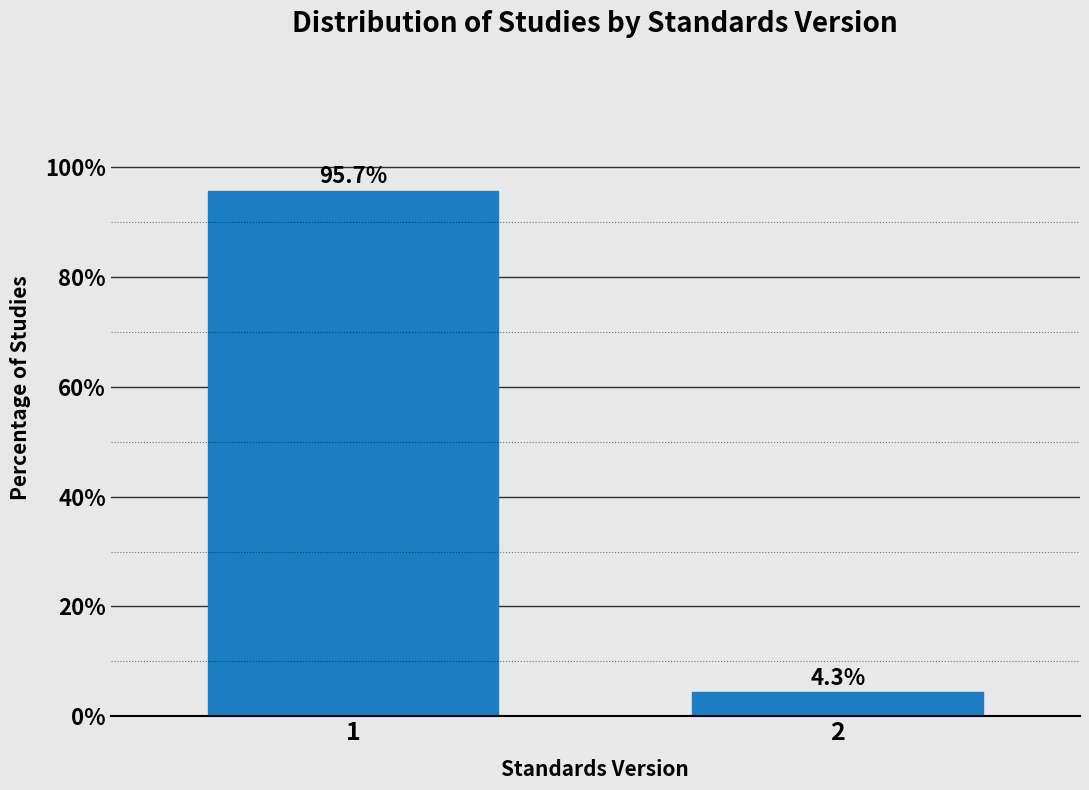

Reading right to left, transcribe all the data shown in this chart.

2=4.3	1=95.7